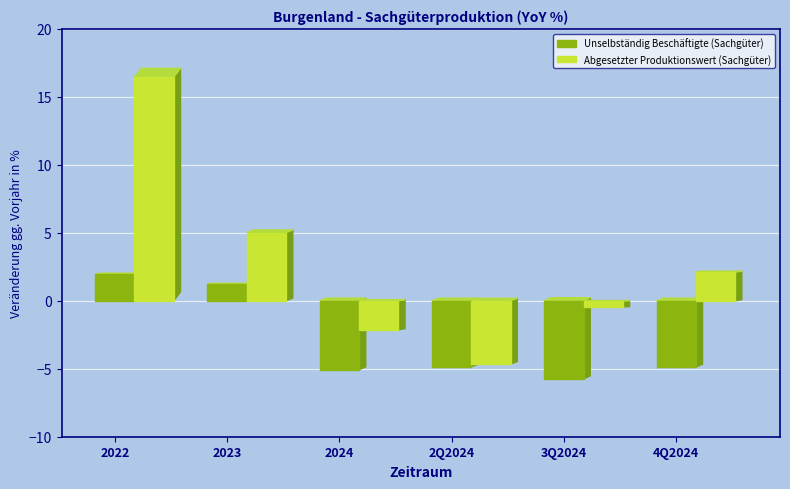

What is the label of the 4th bar from the left?

2Q2024